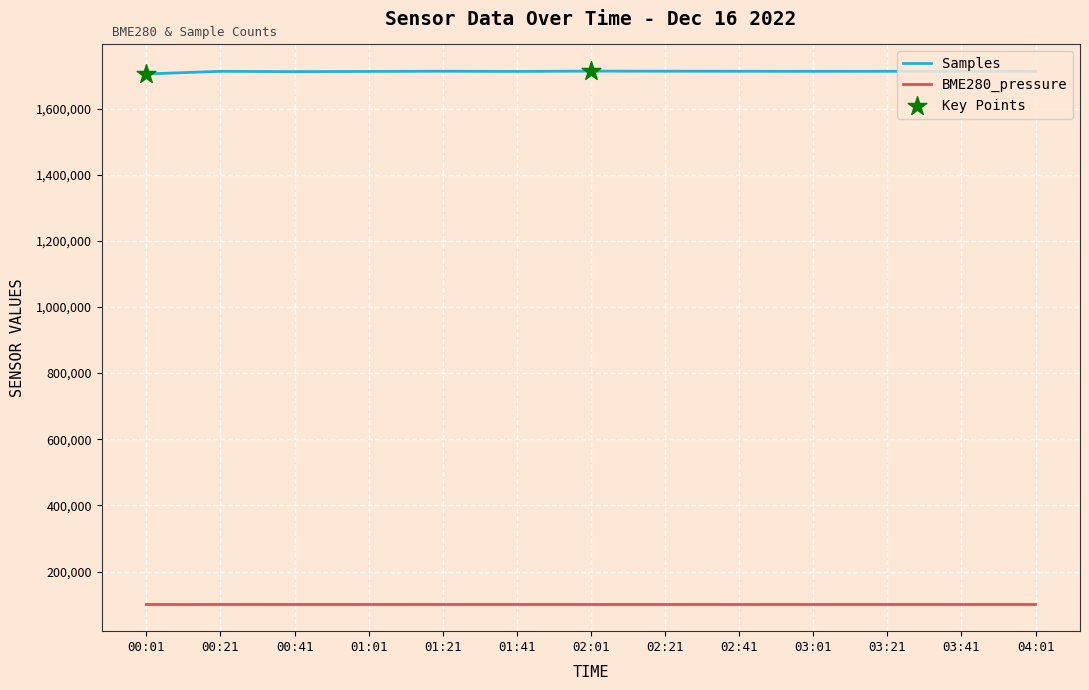

Is the value of BME280_pressure at 02:41 greater than the value of Samples at 04:01?

No